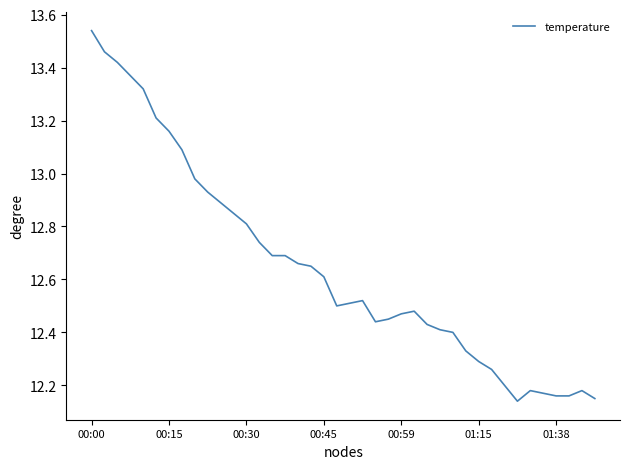

How many categories are shown in the chart?

40